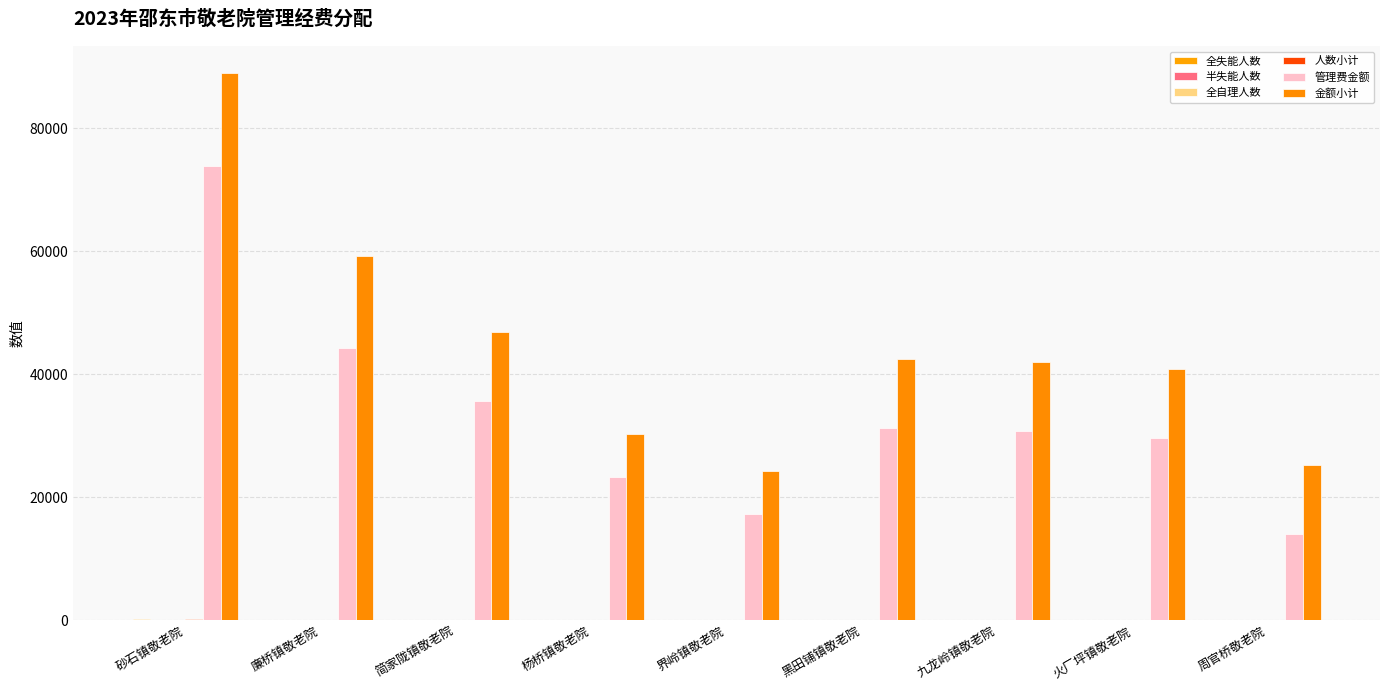

Is it true that 全自理人数 equals 8 at 九龙岭镇敬老院?

True